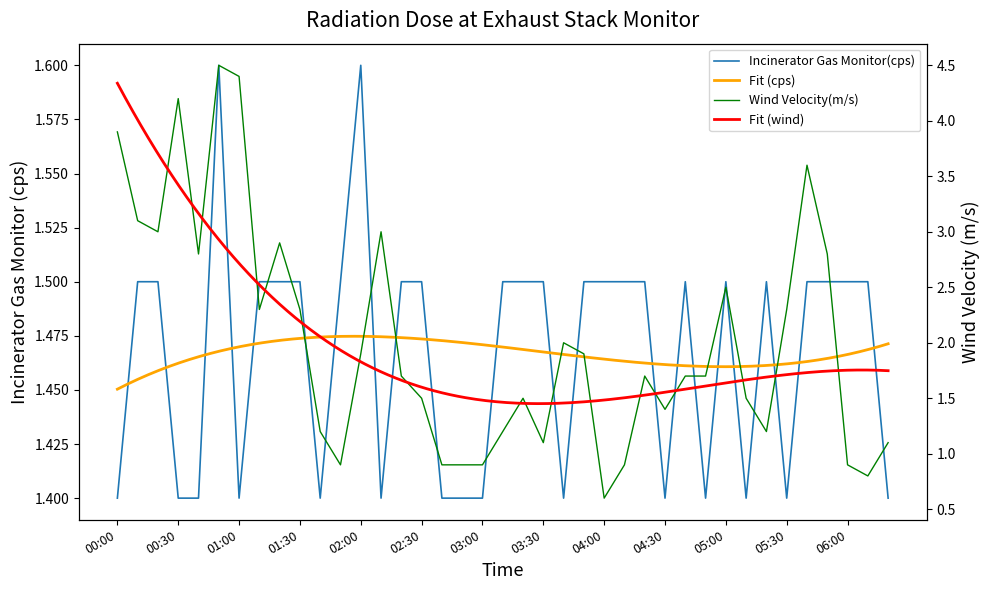

Reading left to right, extract all data points from this chart.

Incinerator Gas Monitor(cps): 1.4	1.5	1.5	1.4	1.4	1.6	1.4	1.5	1.5	1.5	1.4	1.5	1.6	1.4	1.5	1.5	1.4	1.4	1.4	1.5	1.5	1.5	1.4	1.5	1.5	1.5	1.5	1.4	1.5	1.4	1.5	1.4	1.5	1.4	1.5	1.5	1.5	1.5	1.4
Wind Velocity(m/s): 3.9	3.1	3.0	4.2	2.8	4.5	4.4	2.3	2.9	2.3	1.2	0.9	1.9	3.0	1.7	1.5	0.9	0.9	0.9	1.2	1.5	1.1	2.0	1.9	0.6	0.9	1.7	1.4	1.7	1.7	2.5	1.5	1.2	2.3	3.6	2.8	0.9	0.8	1.1